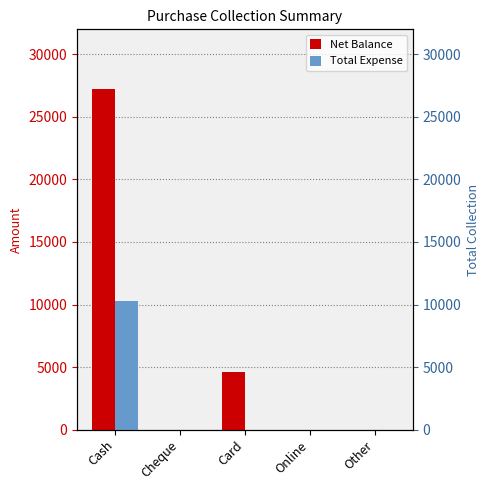

How many positive values does the Total Expense series have?

1